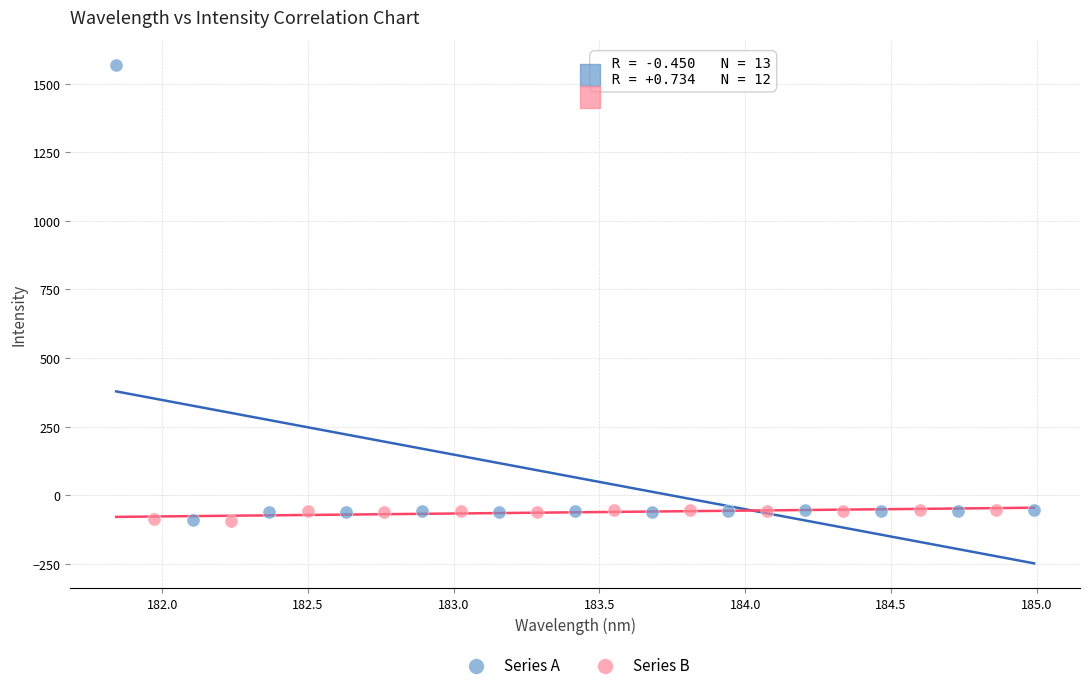

Which series contains the highest Y value?

Series A